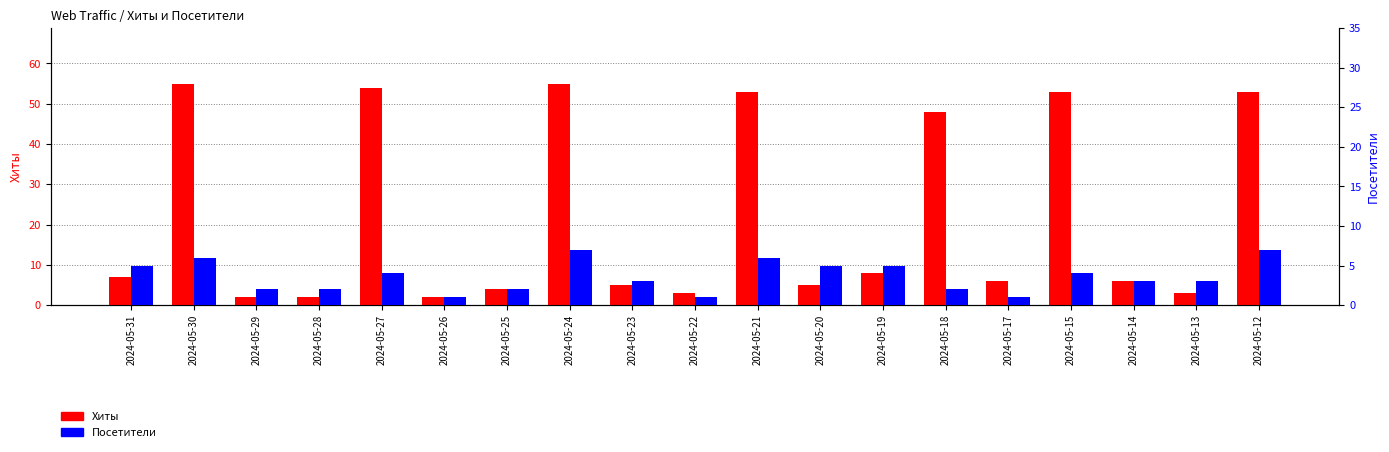

Rank the categories by Посетители value from lowest to highest.

2024-05-26, 2024-05-22, 2024-05-17, 2024-05-29, 2024-05-28, 2024-05-25, 2024-05-18, 2024-05-23, 2024-05-14, 2024-05-13, 2024-05-27, 2024-05-15, 2024-05-31, 2024-05-20, 2024-05-19, 2024-05-30, 2024-05-21, 2024-05-24, 2024-05-12